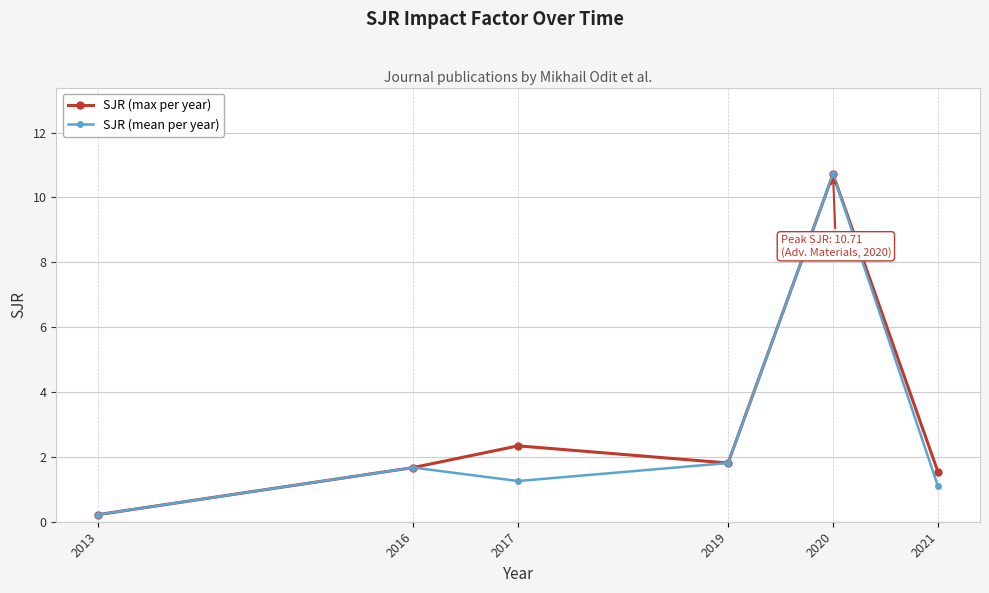

How many data points does each series have?

6